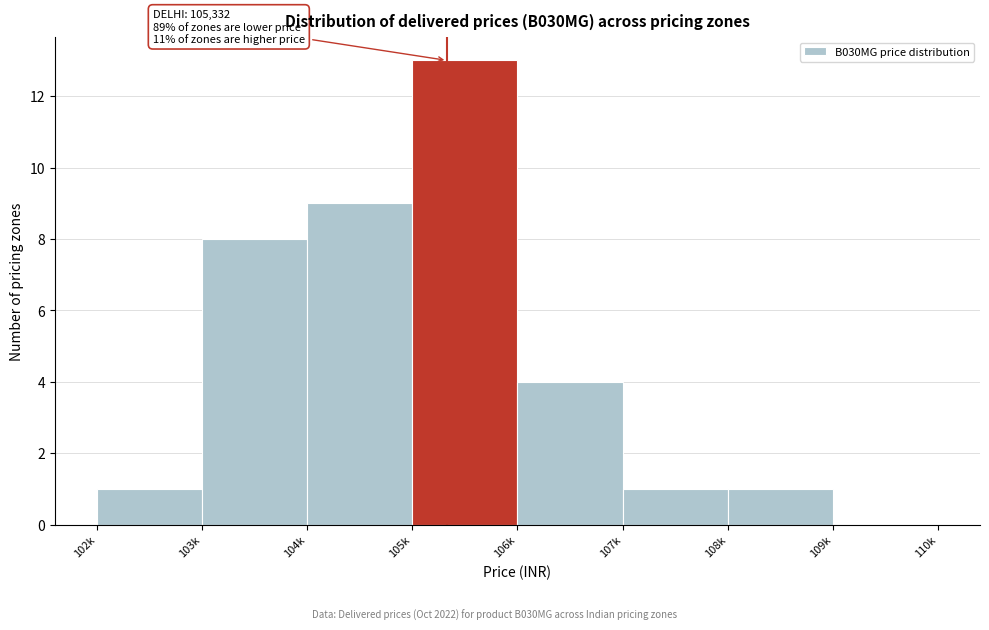

Reading right to left, what are all the values shown in this chart?

109k=0	108k=1	107k=1	106k=4	105k=13	104k=9	103k=8	102k=1